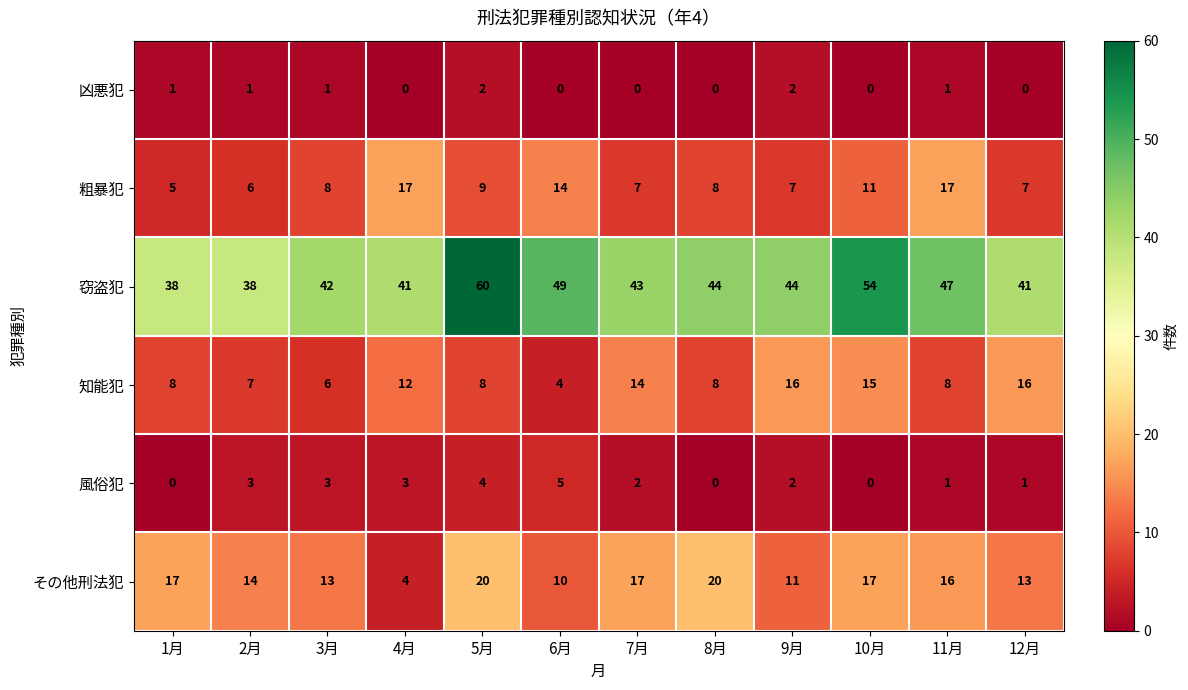

Rank the series by their maximum value, from lowest to highest.

凶悪犯, 風俗犯, 知能犯, 粗暴犯, その他刑法犯, 窃盗犯